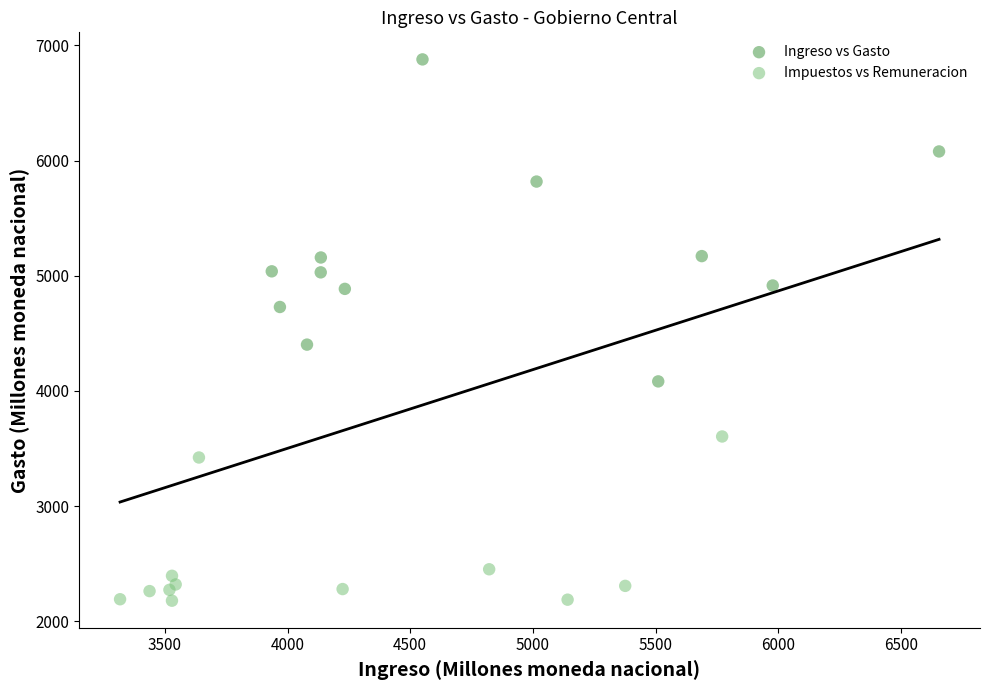

Which series has the widest spread of Y values?

Ingreso vs Gasto